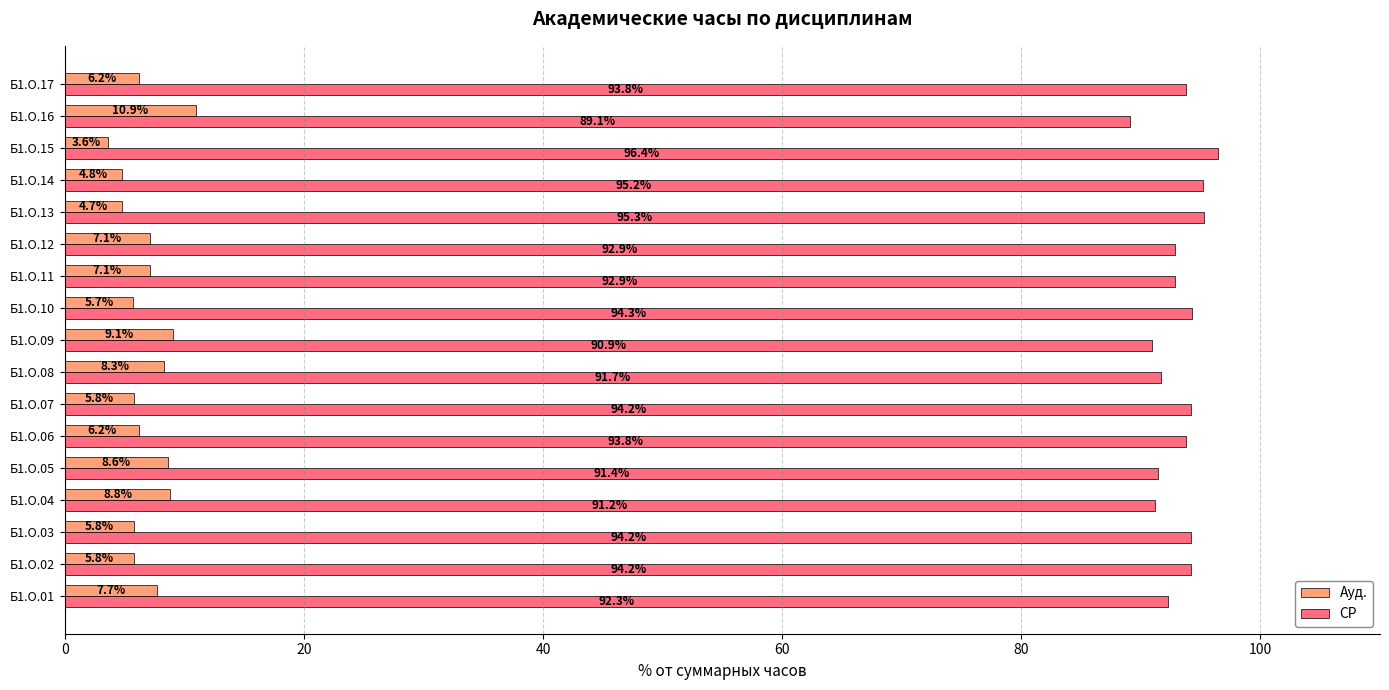

At which category does the chart reach its peak across all series?

Б1.О.15